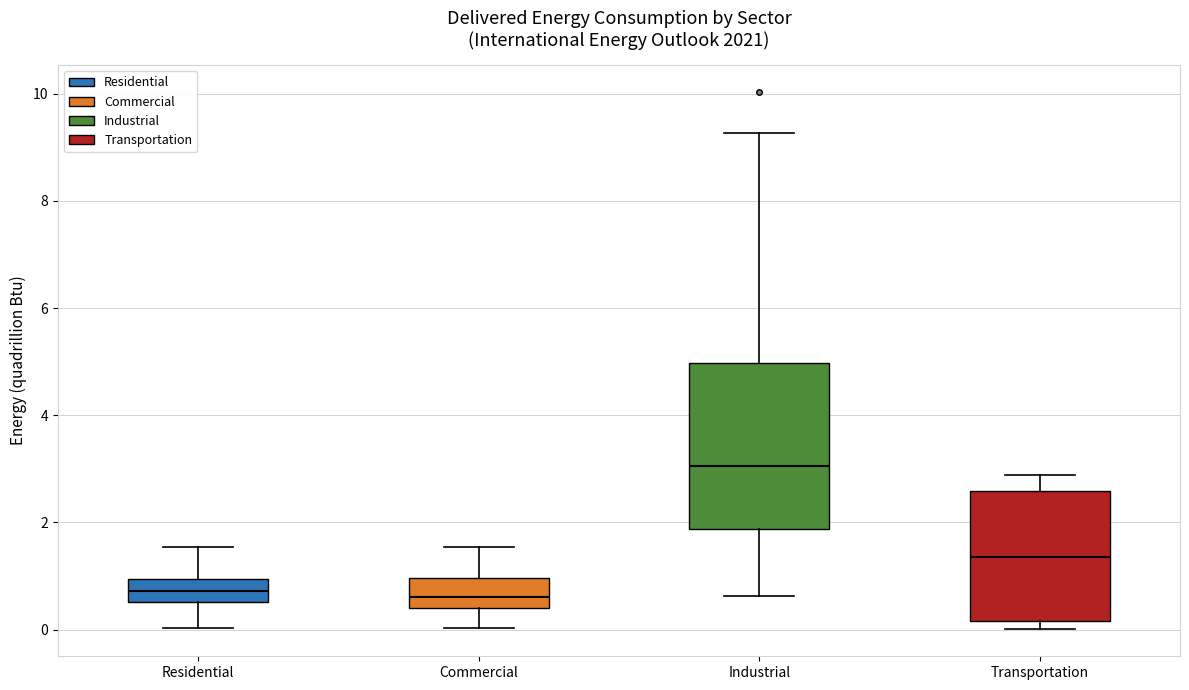

Where does the upper whisker of the box for Residential end on the y-axis? The values are not printed on the chart, so give them approximately, as read against the axis.

1.6